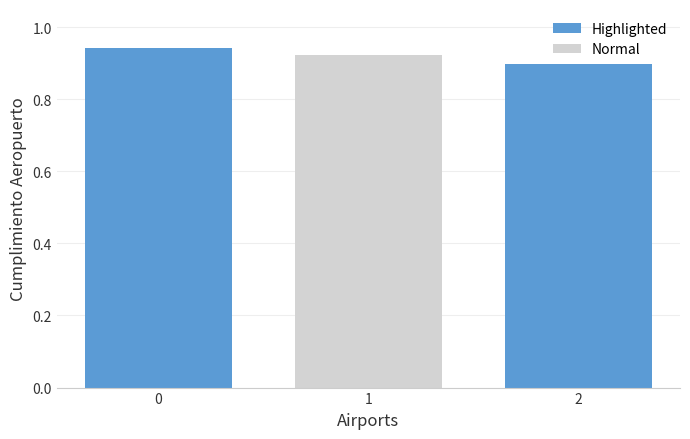

True or false: Normal has a value of 0.4 at 2.

False